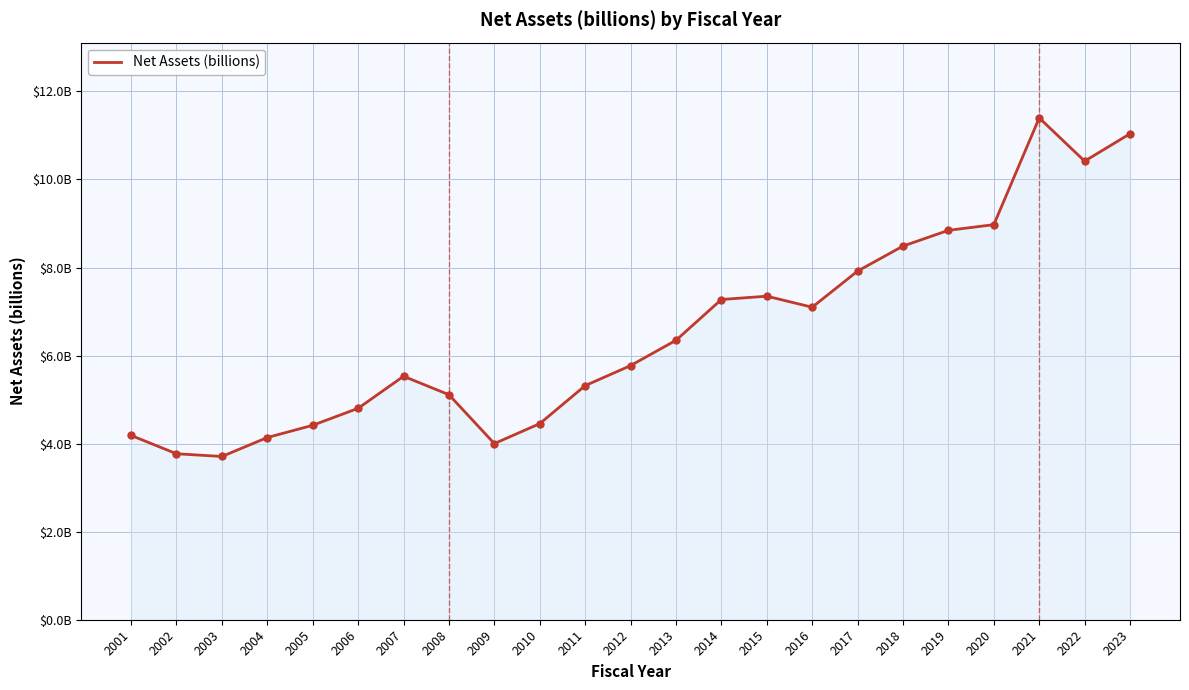

What is the value of the 17th point from the left?

7.9